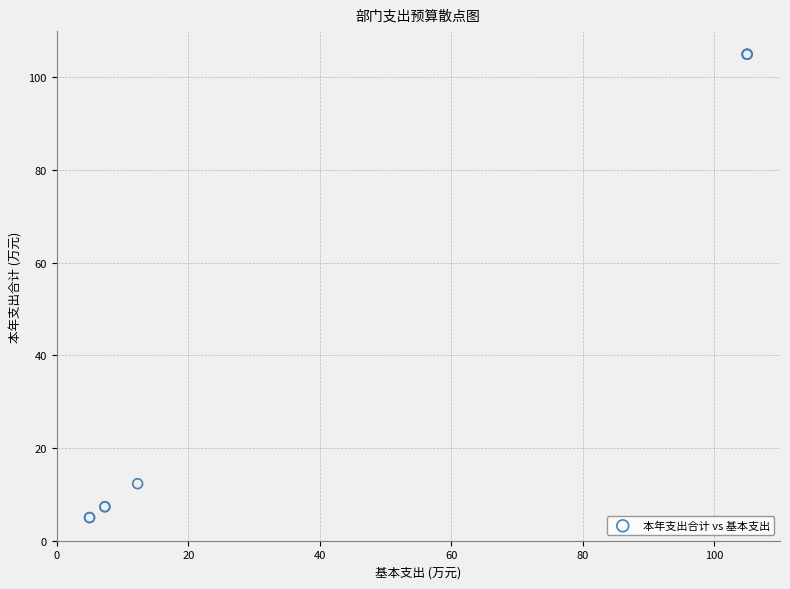

What Y value in the scatter plot is closest to 54?

12.3